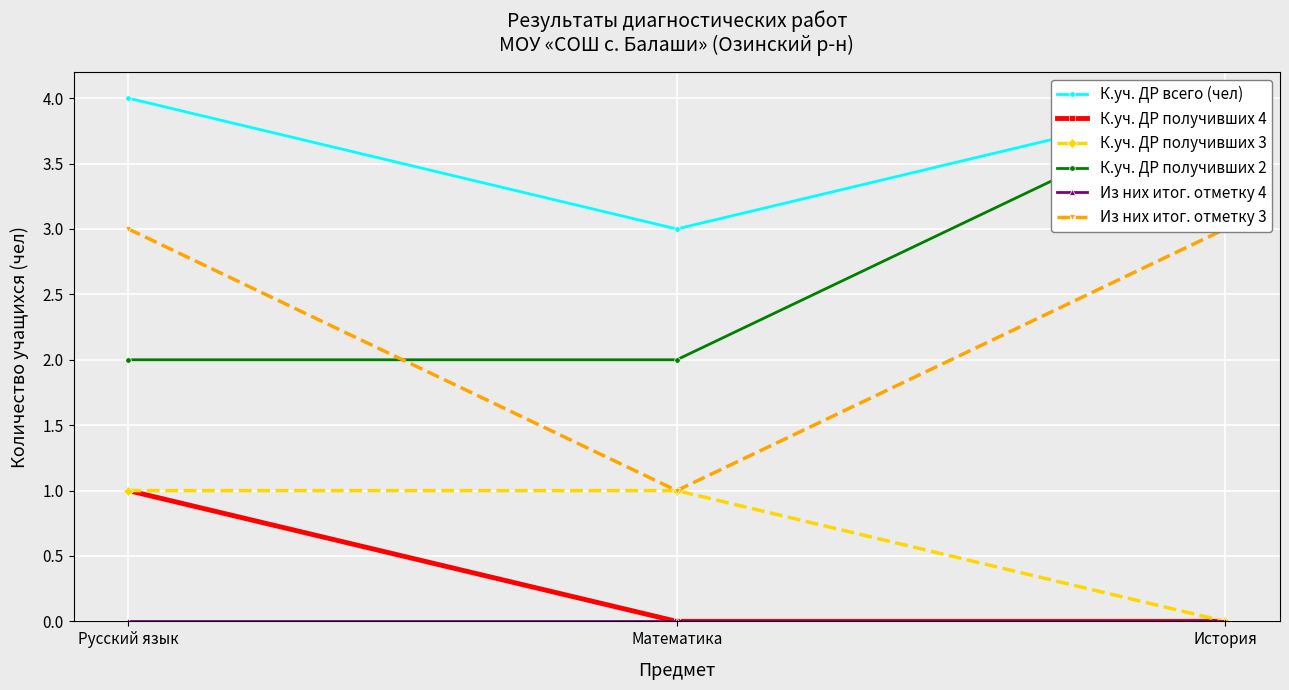

Reading right to left, extract all data points from this chart.

К.уч. ДР всего (чел): 4	3	4
К.уч. ДР получивших 4: 0	0	1
К.уч. ДР получивших 3: 0	1	1
К.уч. ДР получивших 2: 4	2	2
Из них итог. отметку 4: 0	0	0
Из них итог. отметку 3: 3	1	3